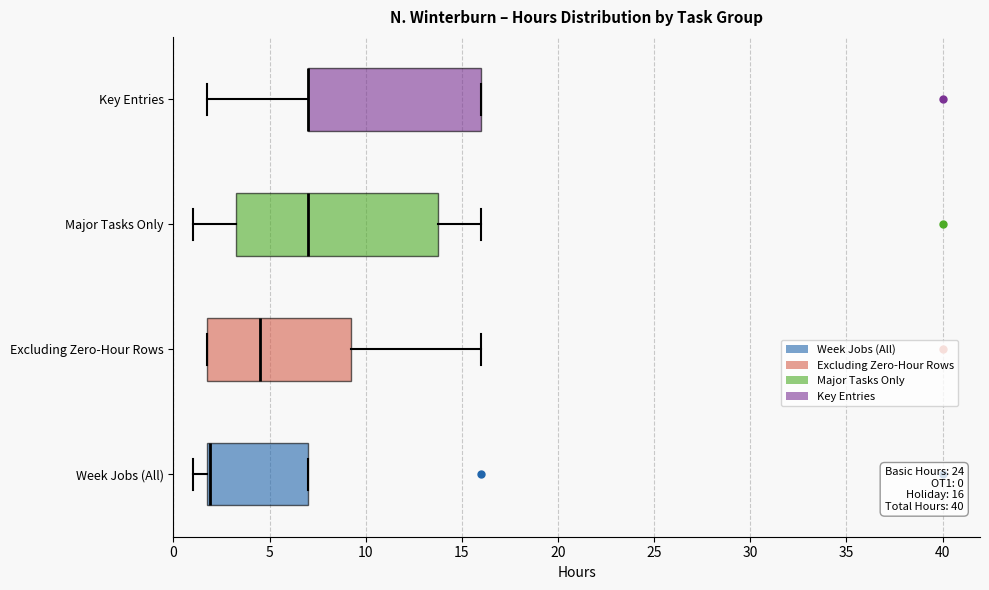

Which box is the widest, from its left edge to its right edge?

Major Tasks Only